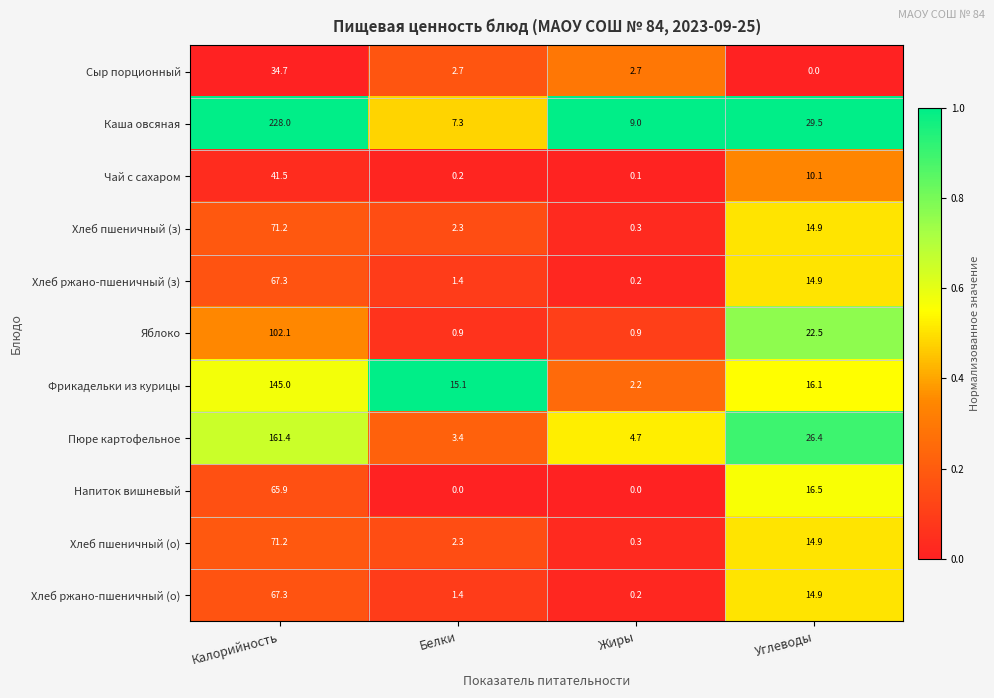

How many series are shown in this chart?

11